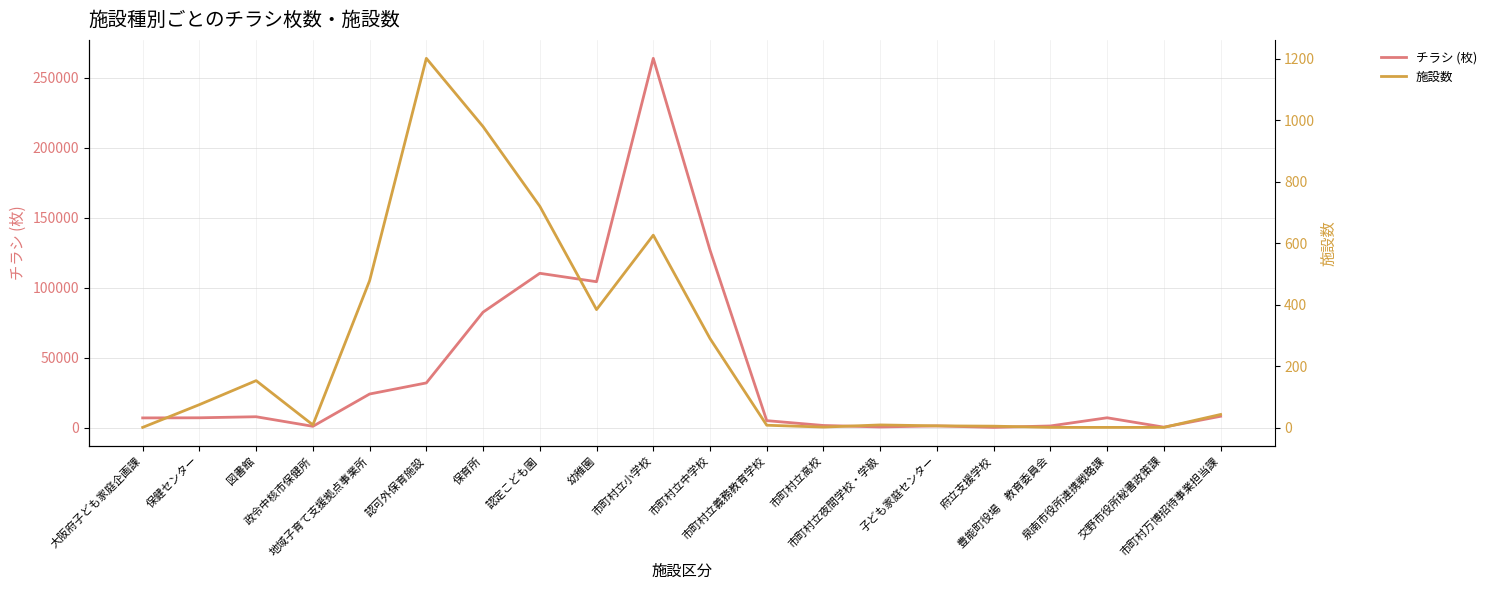

True or false: 施設数 and チラシ (枚) intersect in this chart.

False